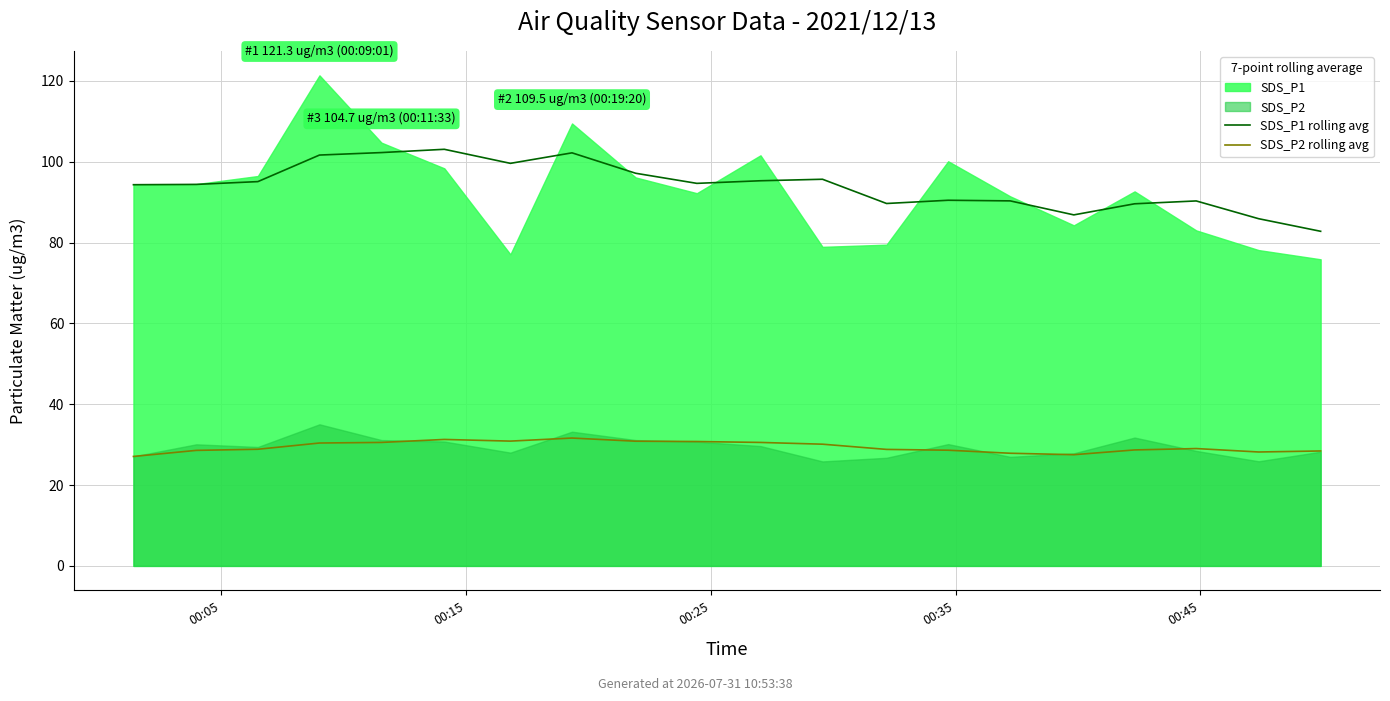

What is the minimum value shown in the chart?

27.1